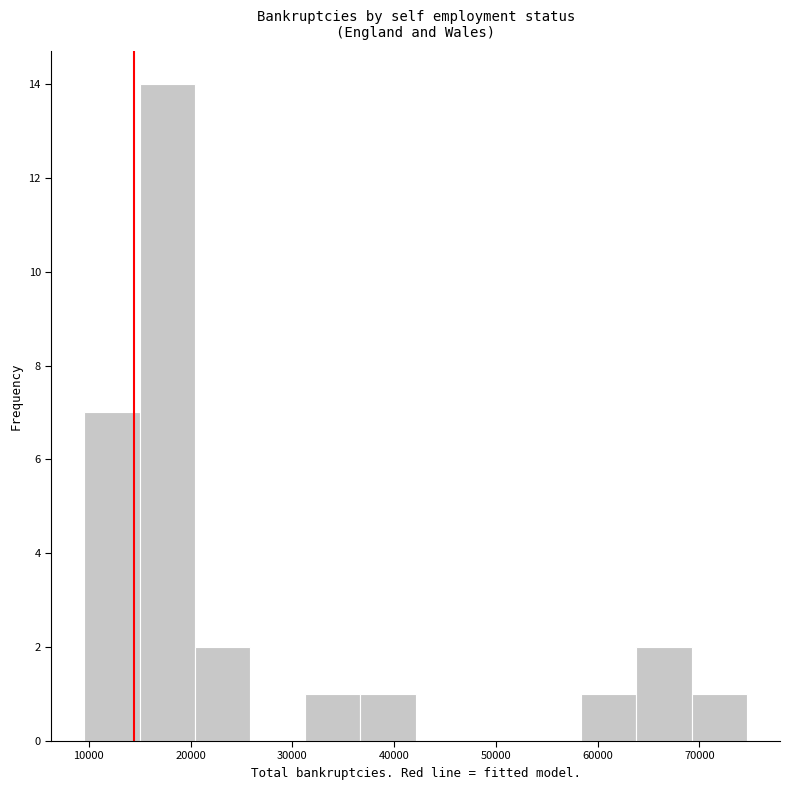

Reading left to right, transcribe this chart: for each bar, give the range it covers on the x-axis and its height. Neither the bar edges nor the heights are printed on the chart, so give them approximately, as read against the axes.

10000 to 15000: 7
15000 to 20000: 14
20000 to 26000: 2
26000 to 31000: 0
31000 to 37000: 1
37000 to 42000: 1
42000 to 48000: 0
48000 to 53000: 0
53000 to 58000: 0
58000 to 64000: 1
64000 to 69000: 2
69000 to 75000: 1